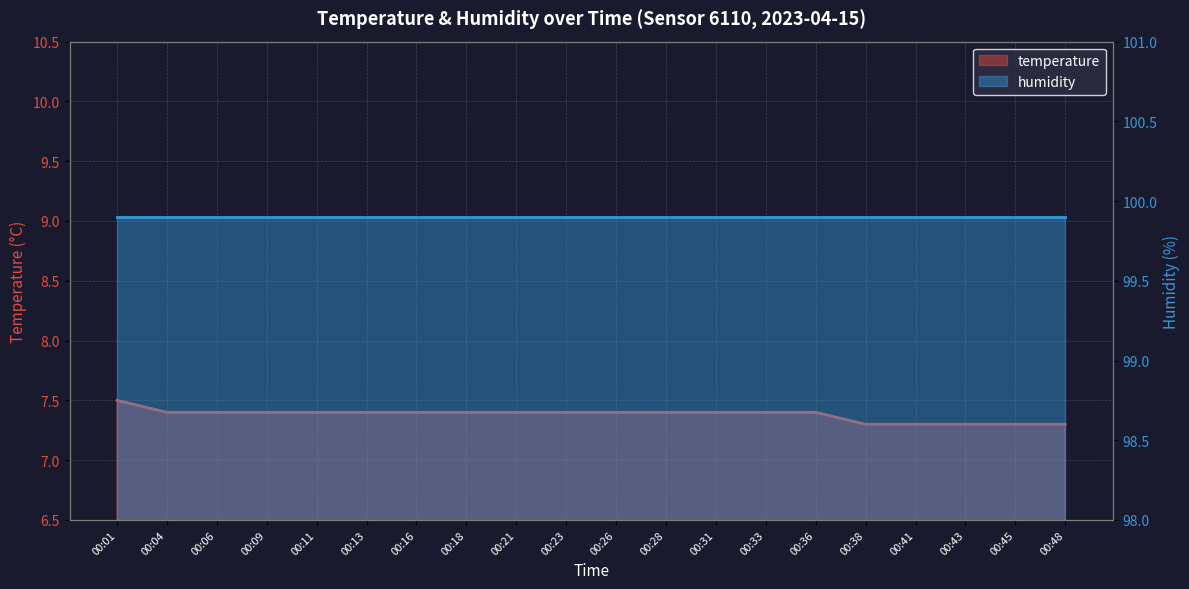

Reading right to left, list all the values displayed in this chart.

7.3	7.3	7.3	7.3	7.3	7.4	7.4	7.4	7.4	7.4	7.4	7.4	7.4	7.4	7.4	7.4	7.4	7.4	7.4	7.5